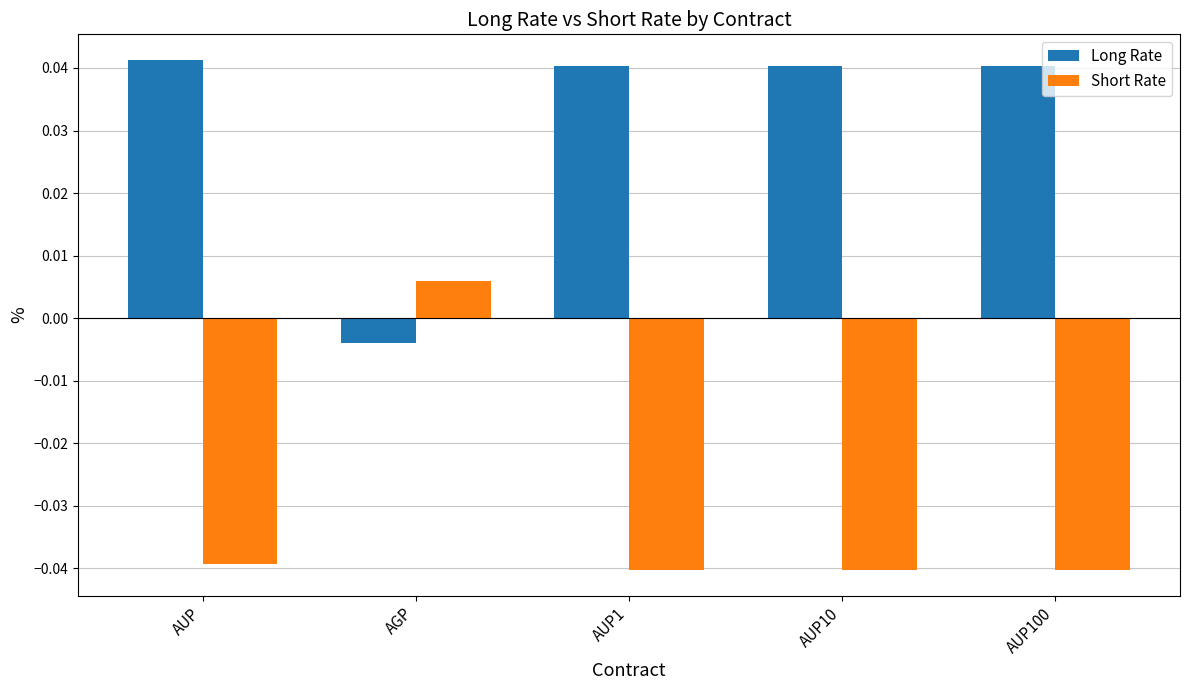

How many distinct data groups are displayed?

2